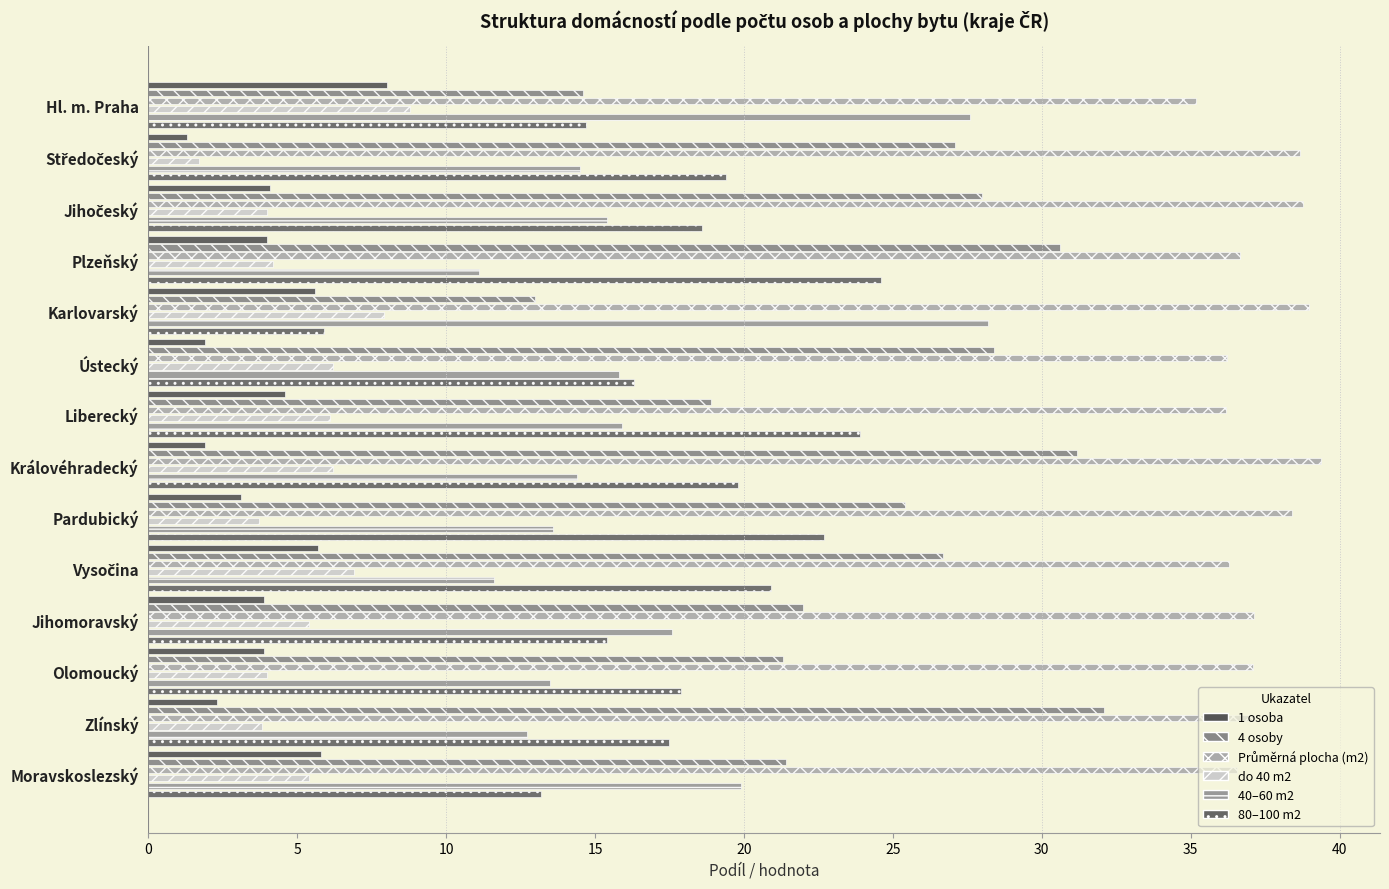

Between Jihomoravský and Karlovarský, which is larger?

Karlovarský